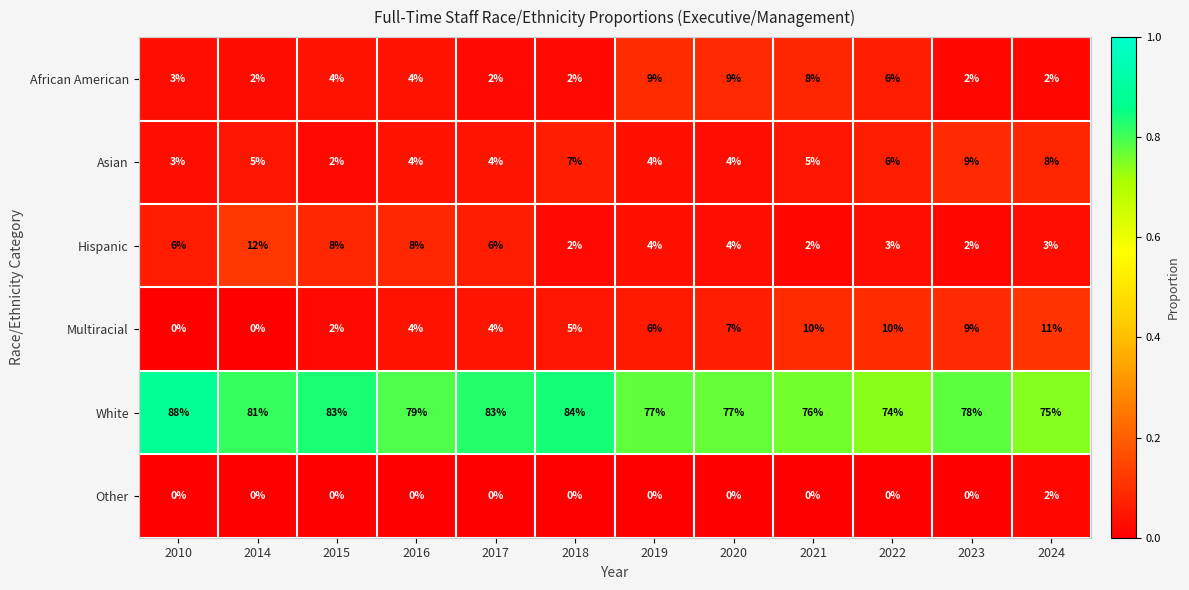

What is the difference between the Asian values at 2018 and 2017?

3